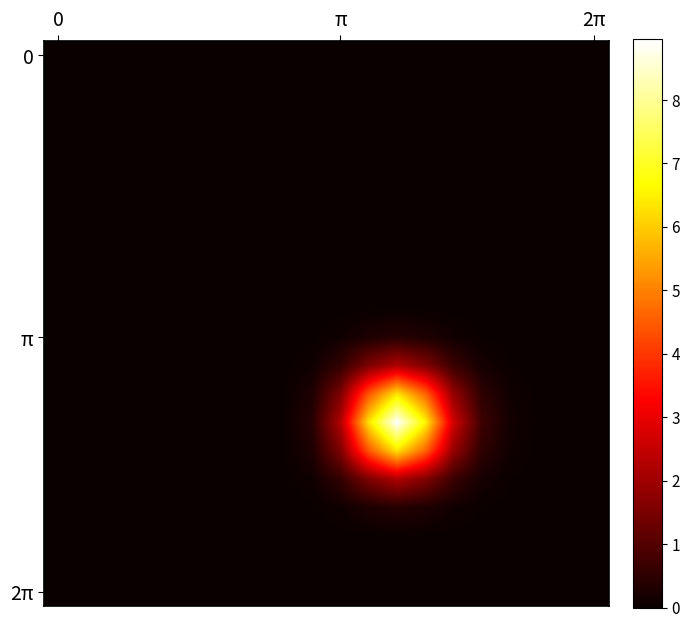

Which category has the highest value across all series?

12